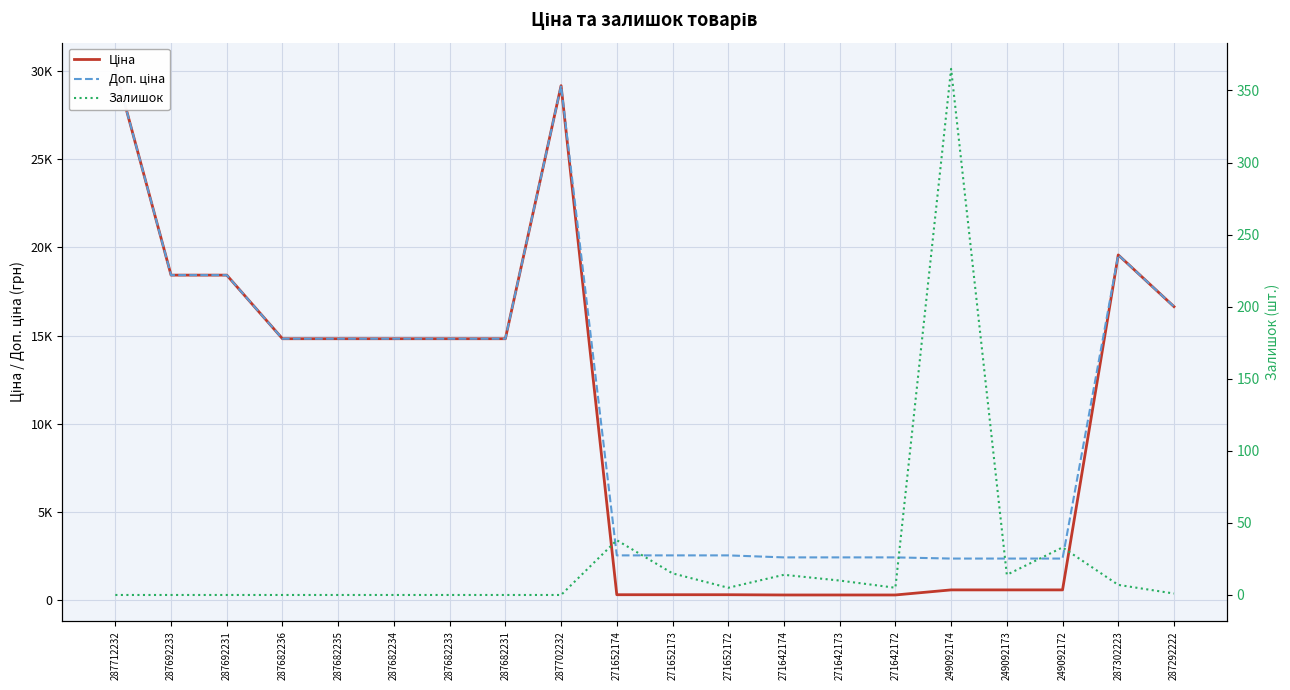

The Доп. ціна series shows 18420.9 at 287692231. True or false?

True